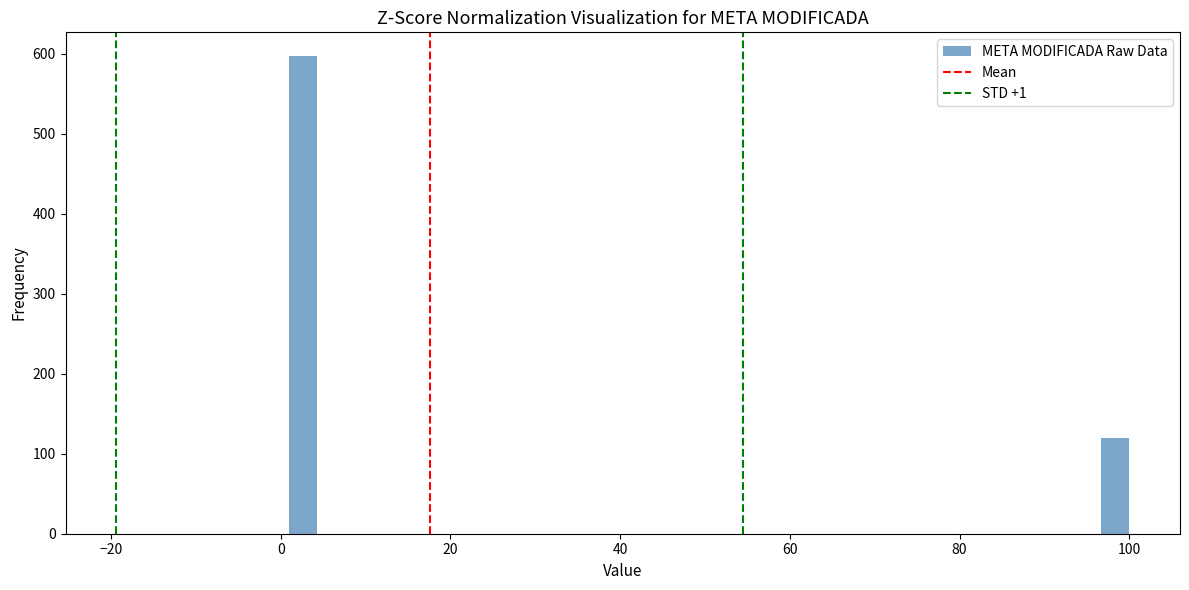

Around what value on the x-axis is the tallest bar? Give the approximate position of its centre, as read against the axis.

2